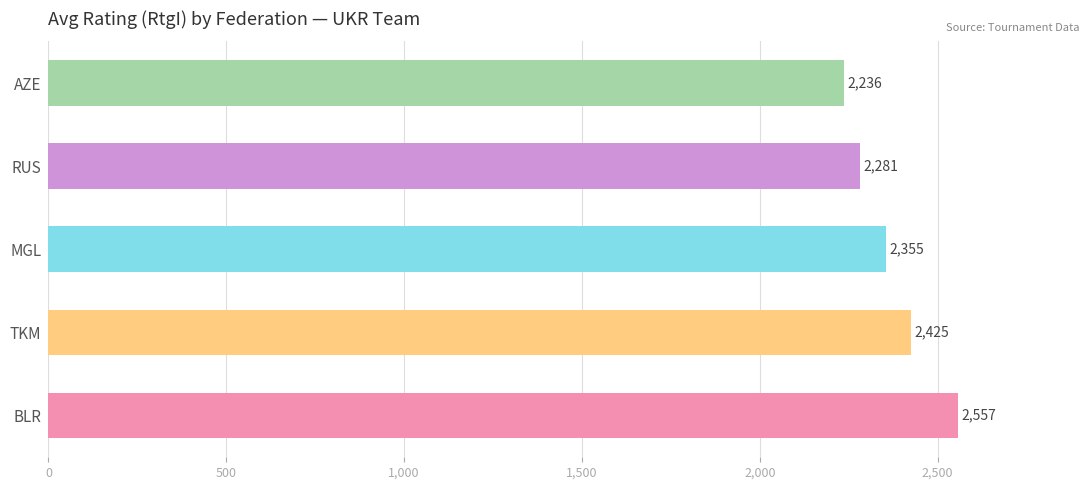

Reading bottom to top, transcribe all the data shown in this chart.

2557	2425	2355	2281	2236